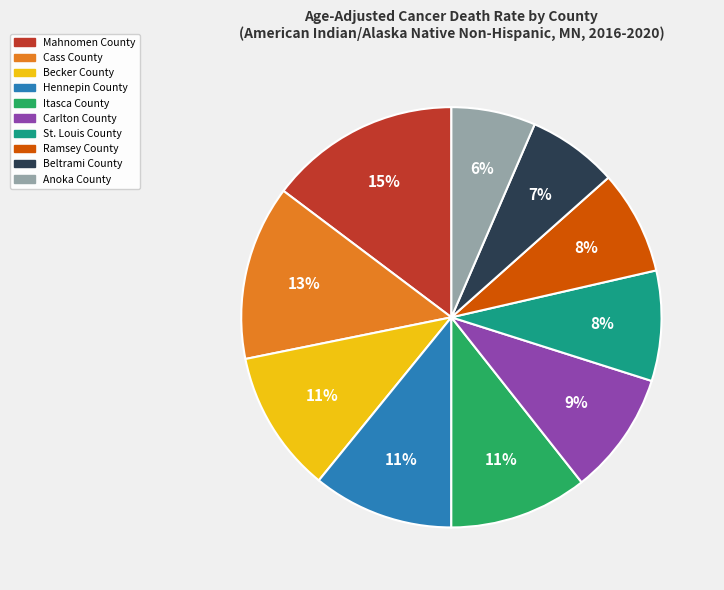

What is the largest slice in the pie chart?

Mahnomen County